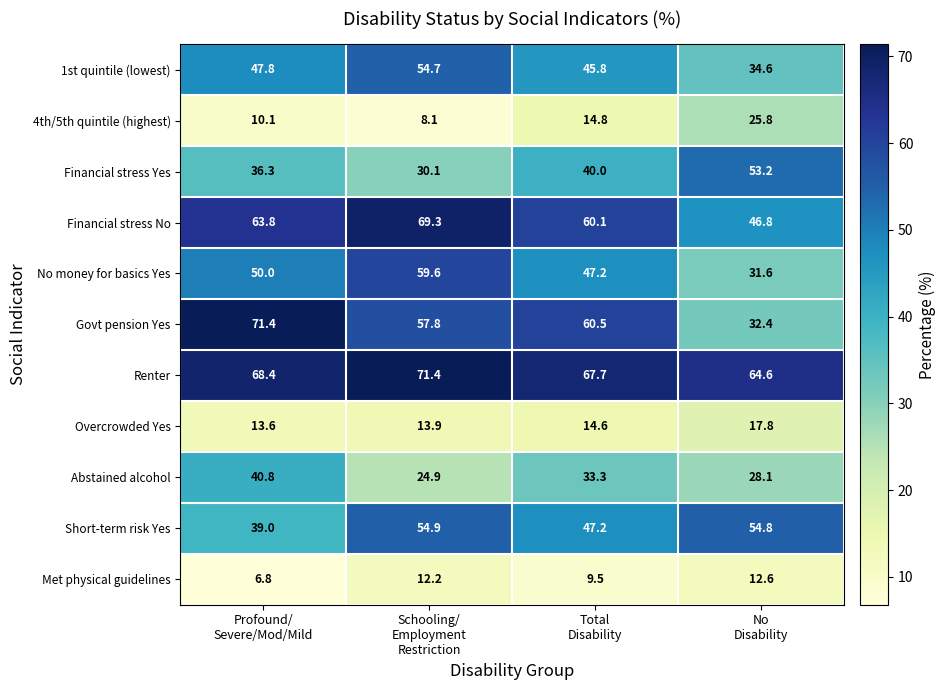

What is the difference between the second highest and second lowest values in the Abstained alcohol series?

5.2